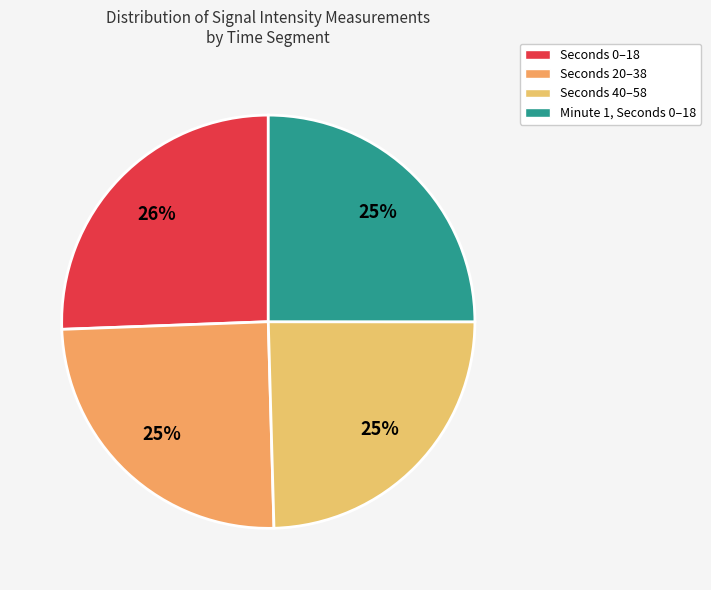

Is there a majority slice in this chart?

No